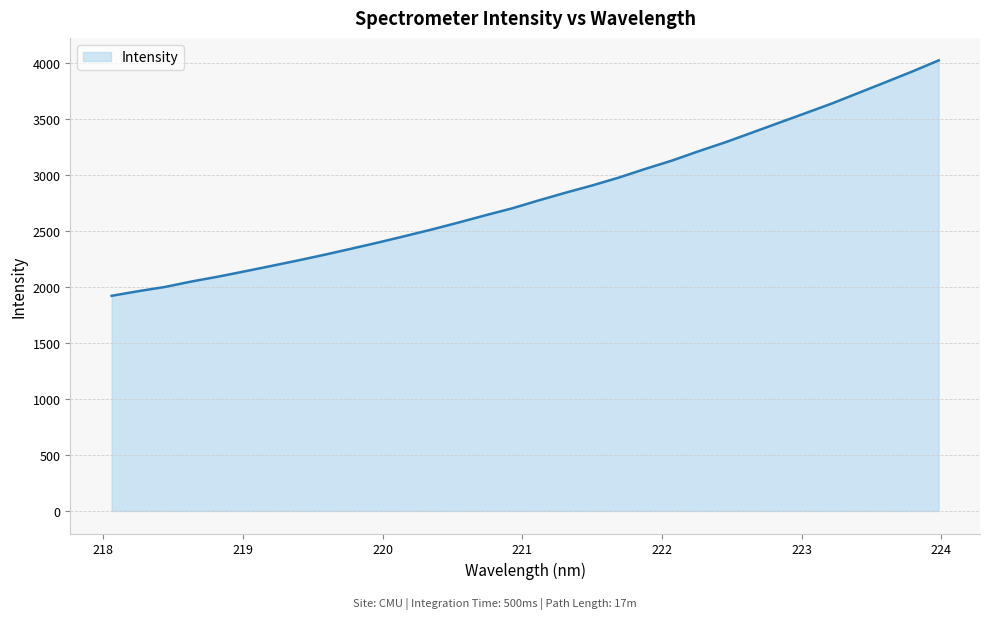

True or false: there are more than 1 points higher than both neighbors.

False